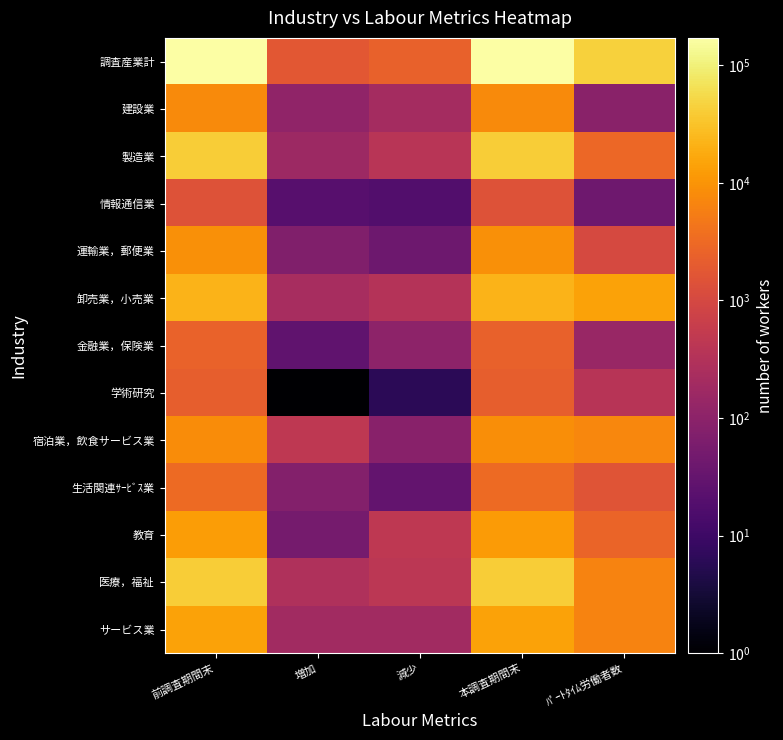

What is the total value across all series at 減少?

4662